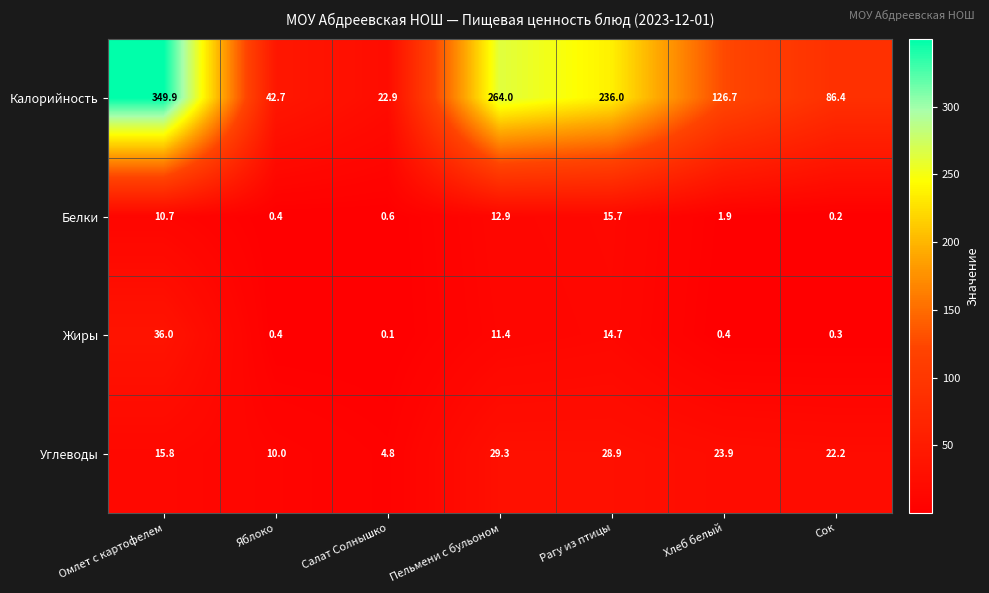

Rank the series at Хлеб белый from lowest to highest value.

Жиры, Белки, Углеводы, Калорийность